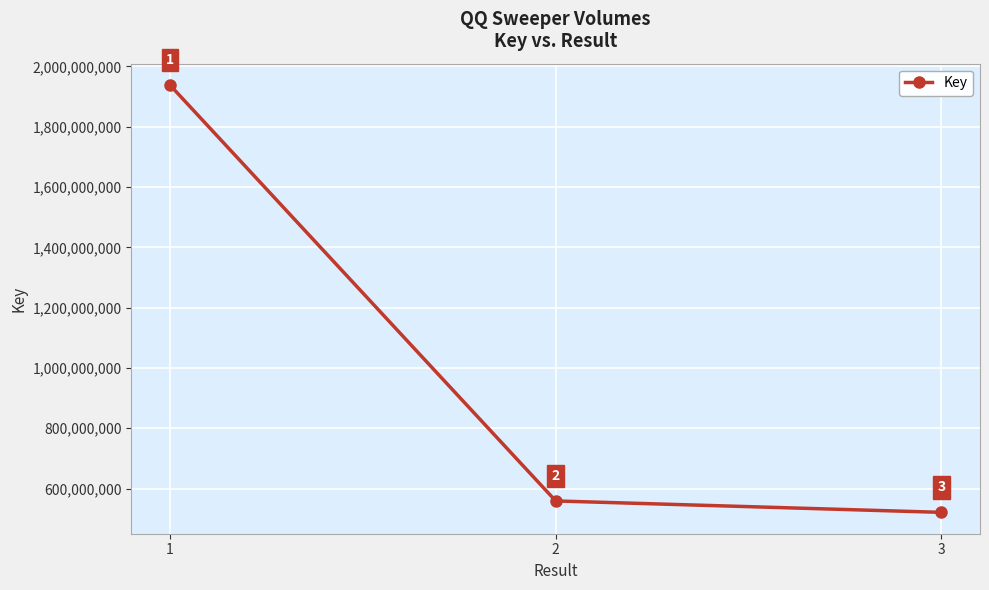

What is the approximate value at 2, to the nearest 100?

559153500